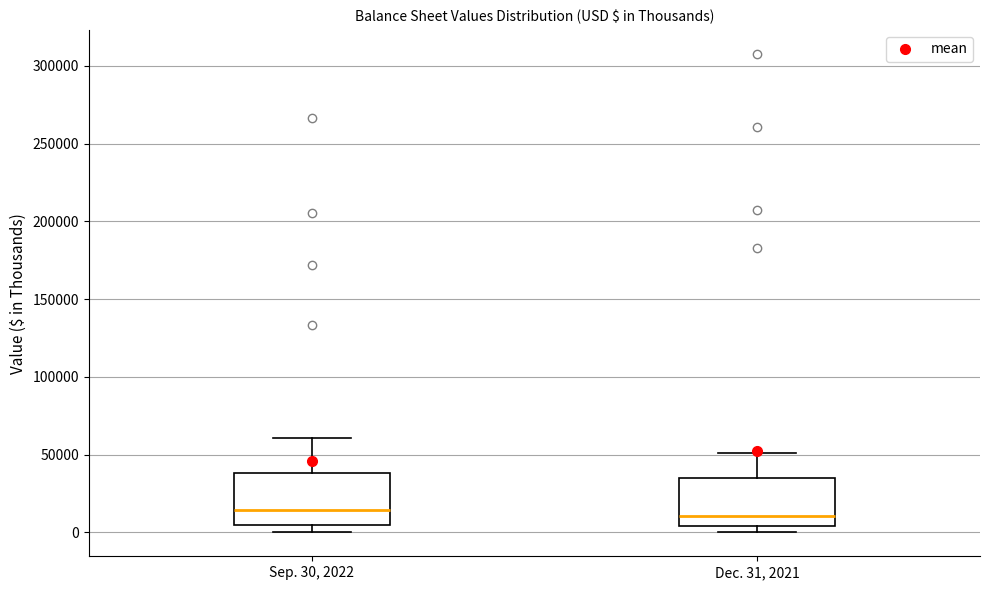

Reading left to right, read every box against the y-axis: the position of its median line, the range the box covers, and the ends of its whiskers. The values are not printed on the chart, so give them approximately, as read against the axis.

Sep. 30, 2022: median 15000, box 5000 to 40000, whiskers 0 to 60000
Dec. 31, 2021: median 10000, box 5000 to 35000, whiskers 0 to 50000